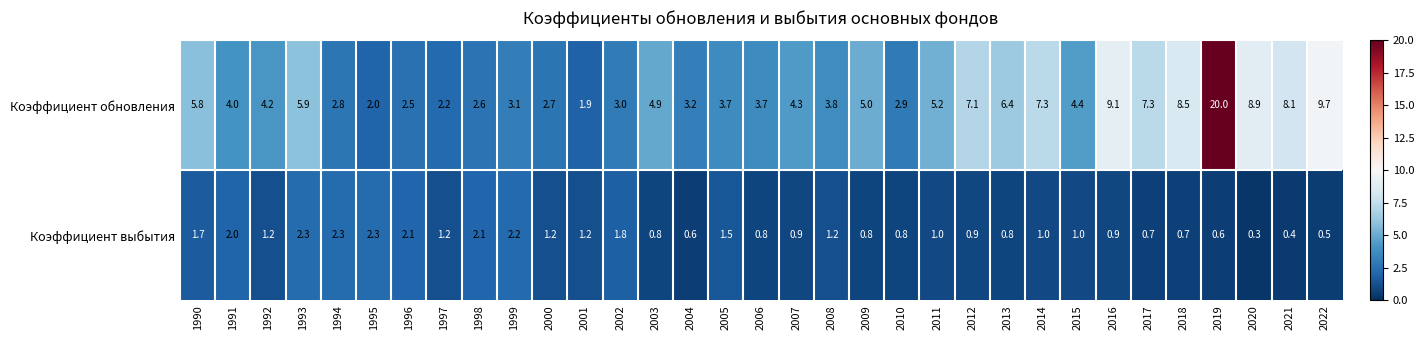

List the series in order of their peak value, highest first.

Коэффициент обновления, Коэффициент выбытия